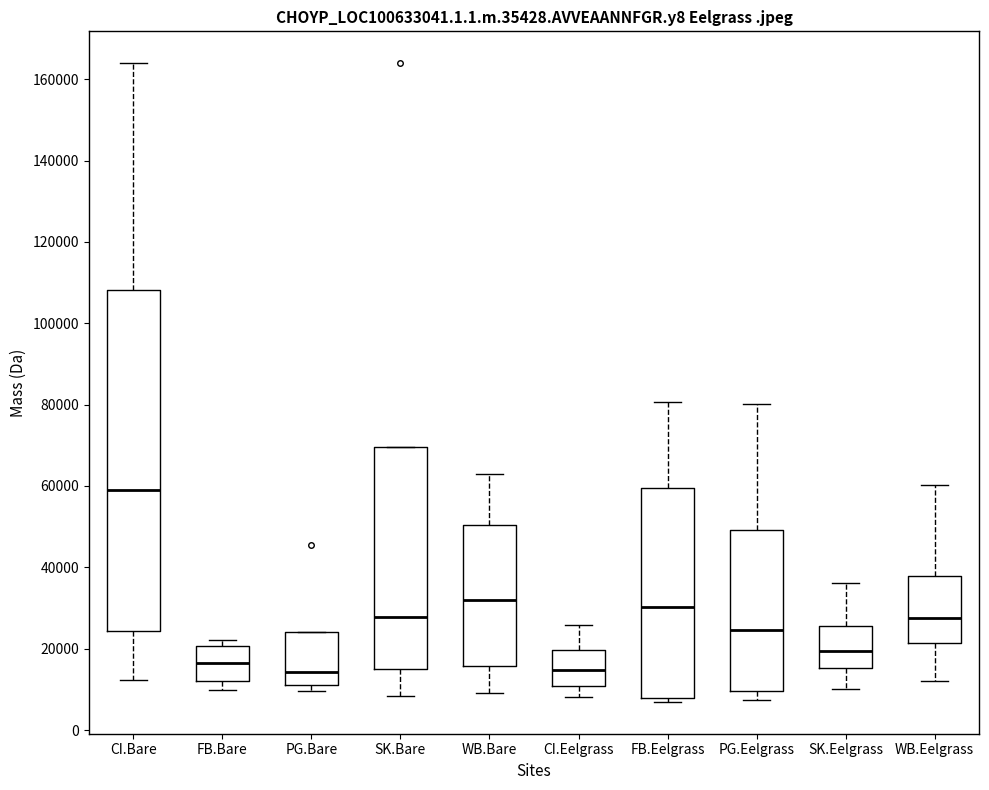

Which box is the tallest, from its lower edge to its upper edge?

CI.Bare